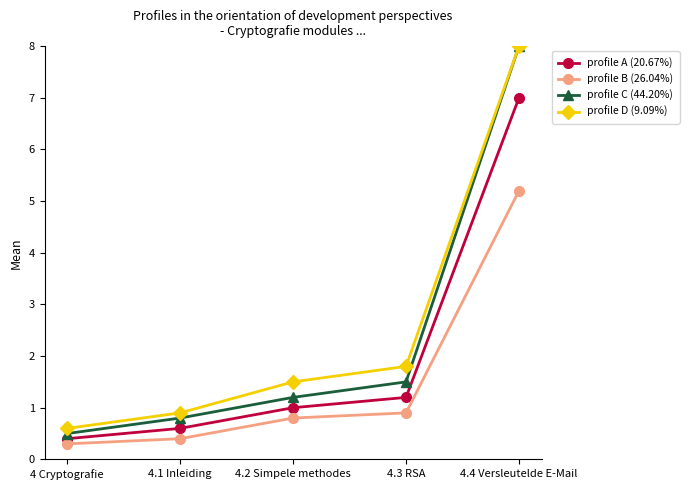

The value of profile A (20.67%) at 4.3 RSA is 0.8. True or false?

False